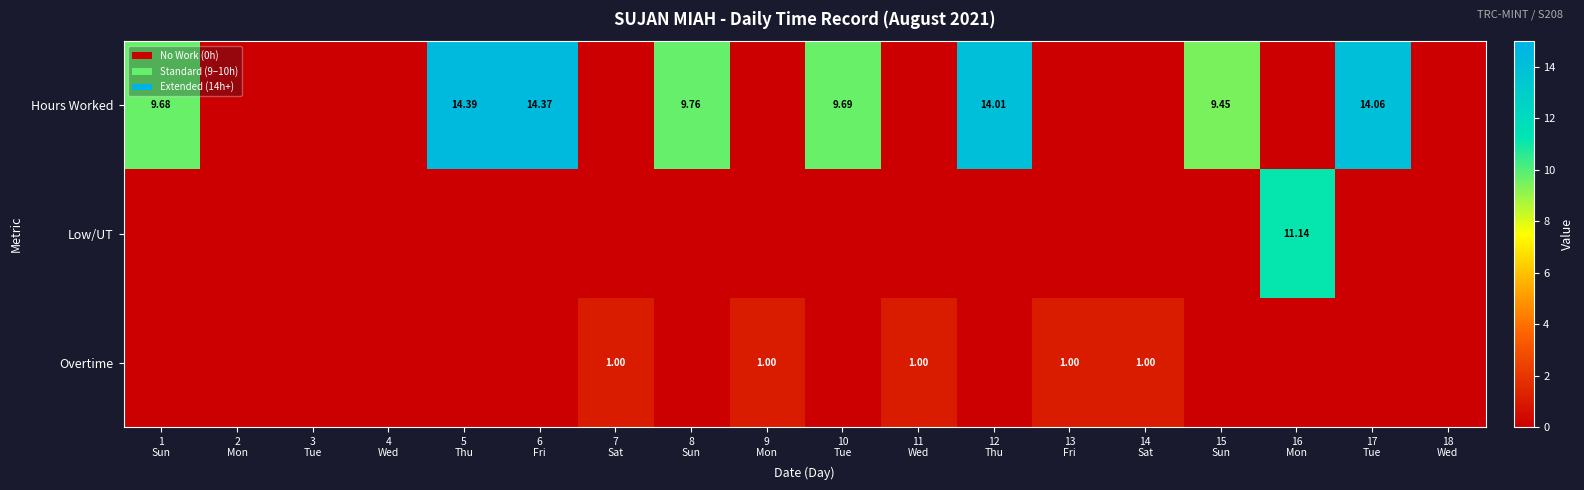

What is the difference between the maximum and minimum values in the Low/UT series?

11.1